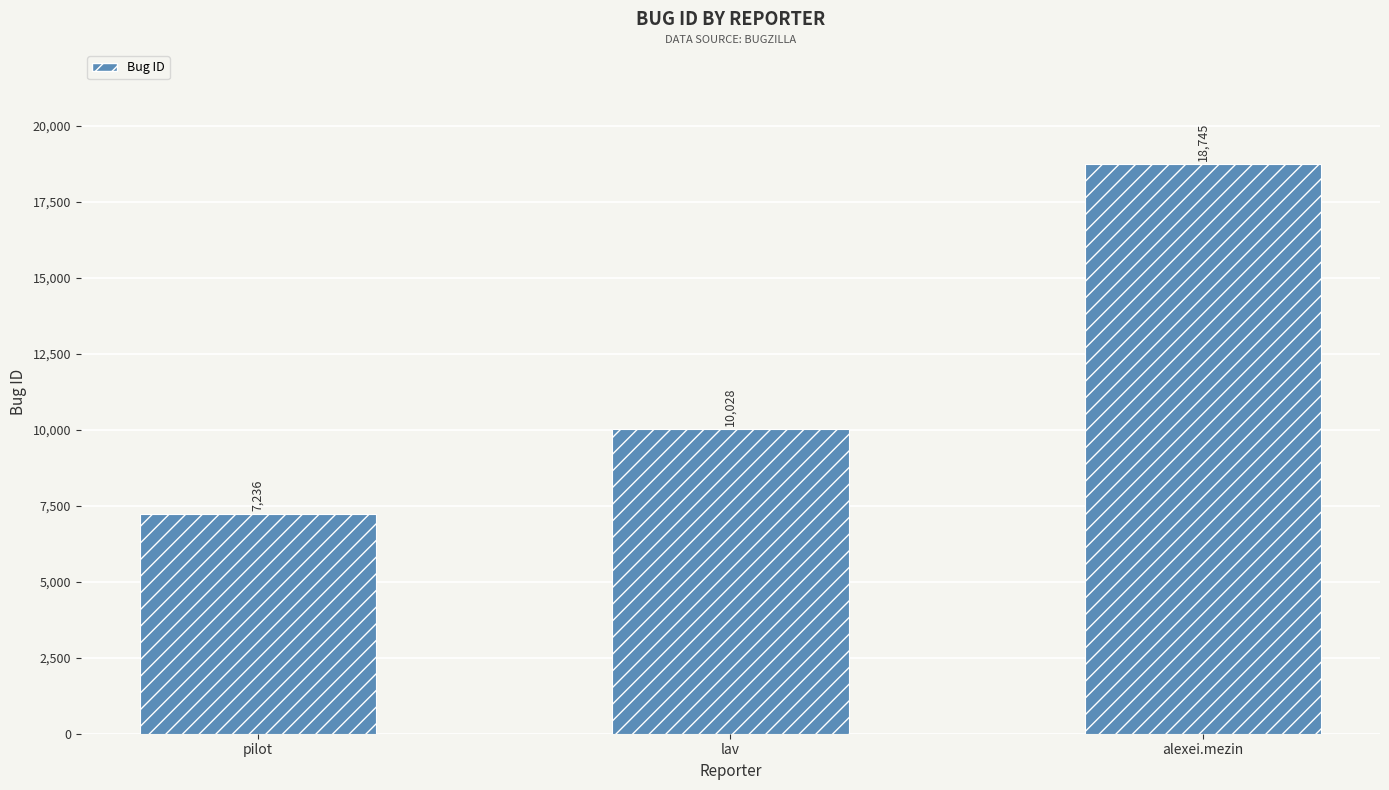

What is the ratio of the value at lav to the value at pilot?

1.4